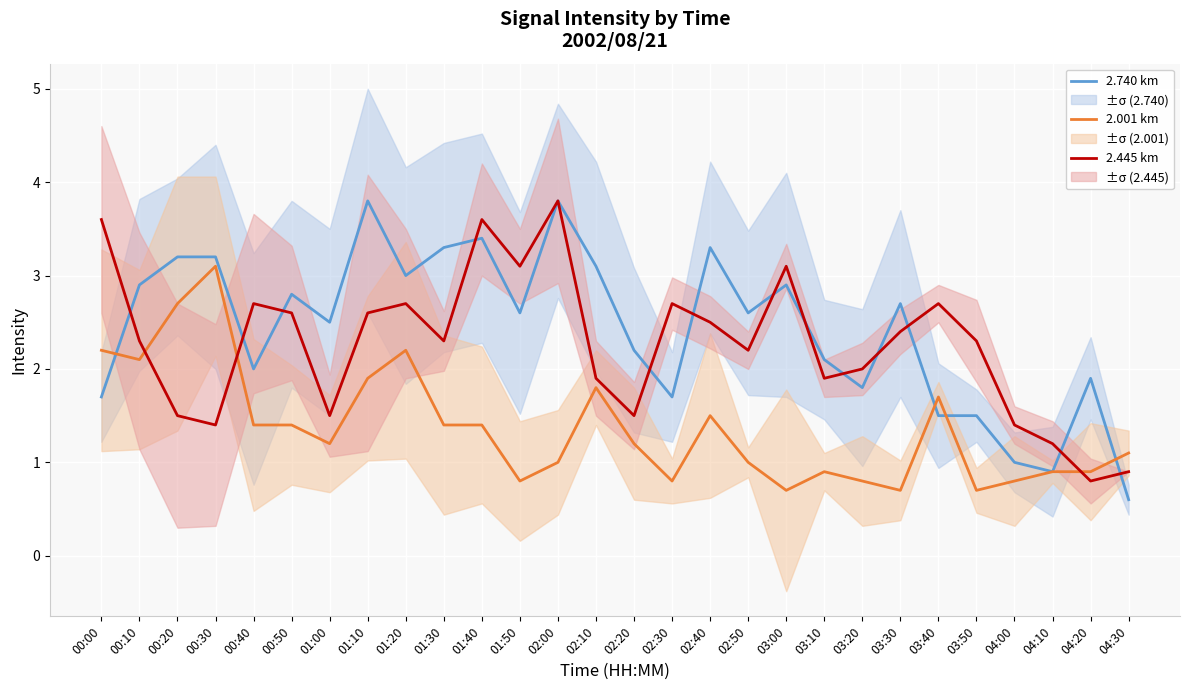

How many data points in 2.001 km are less than 1?

10